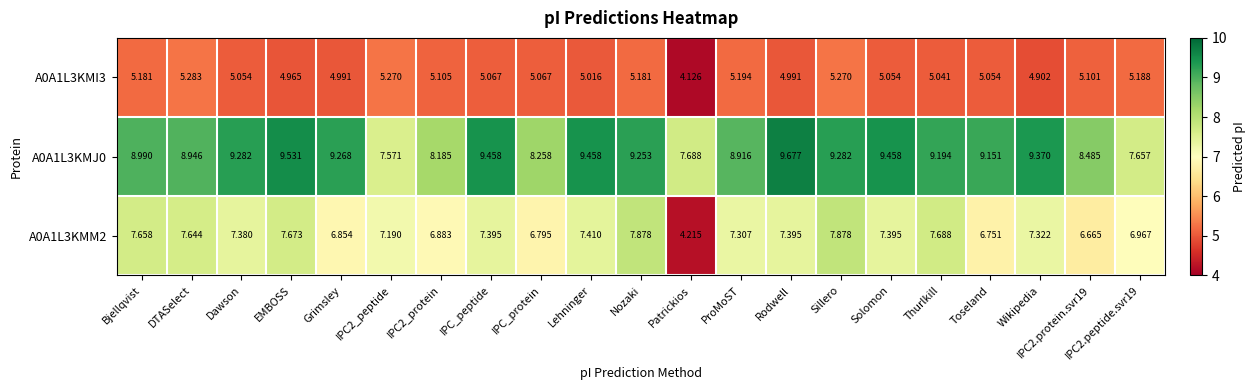

How many data points in A0A1L3KMI3 are above 5?

16